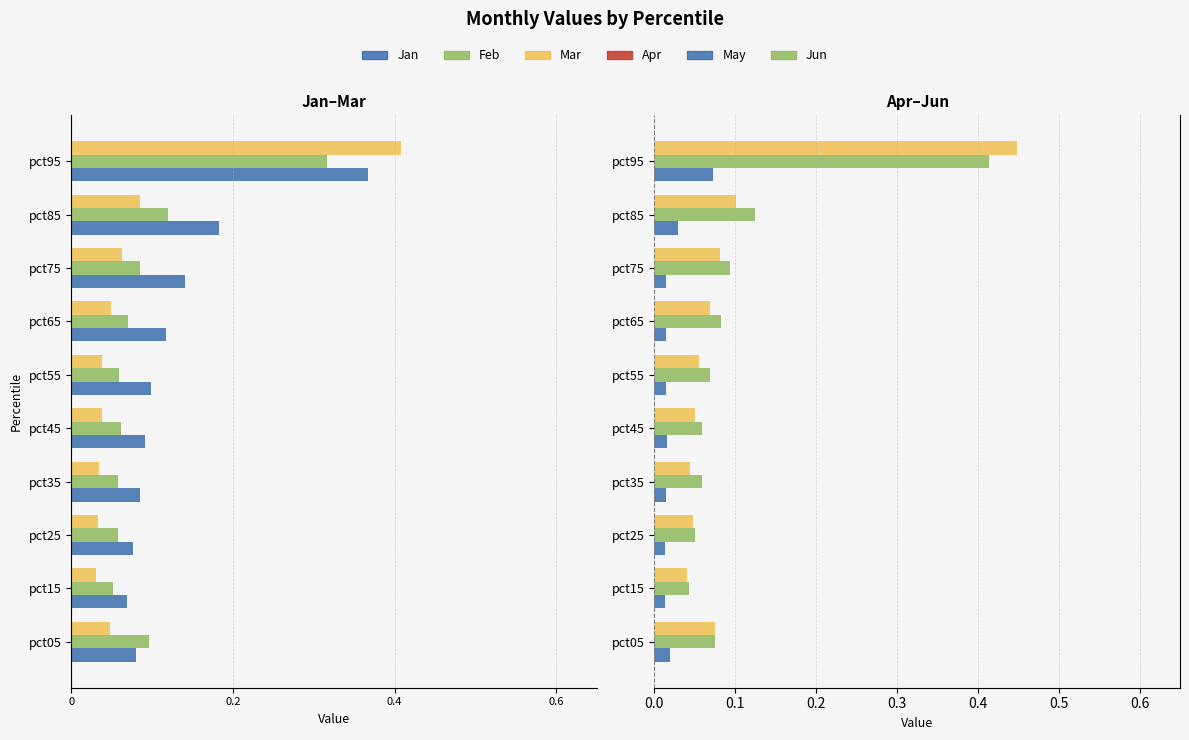

Which series has the widest spread of values?

Jun